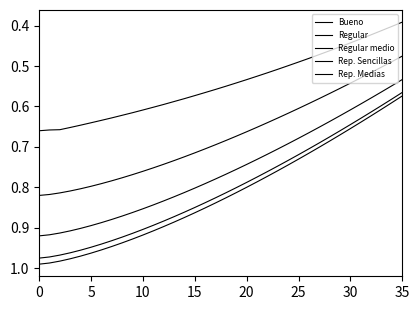

How many lines are shown in the chart?

5